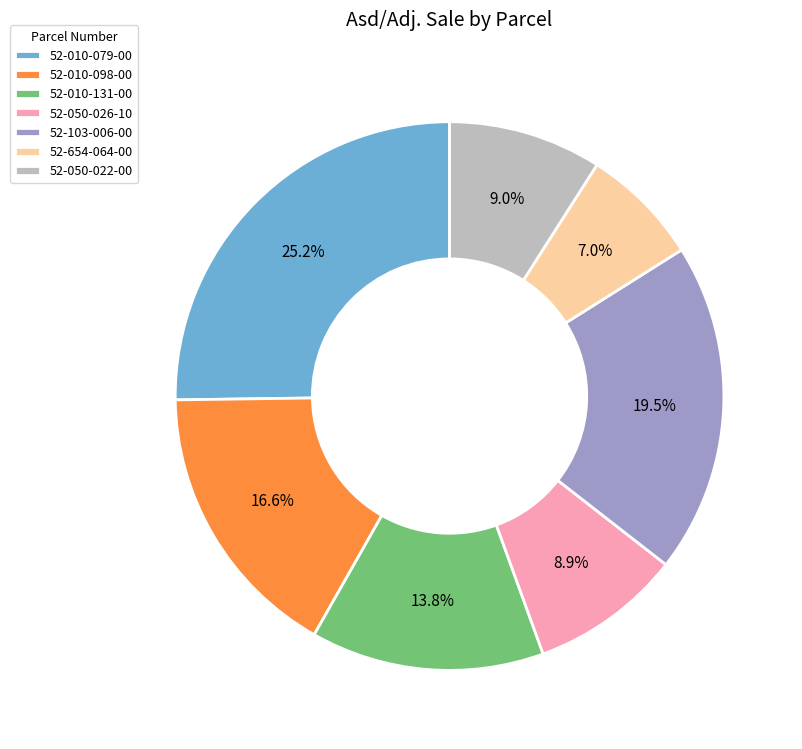

How many slices are in this pie chart?

7